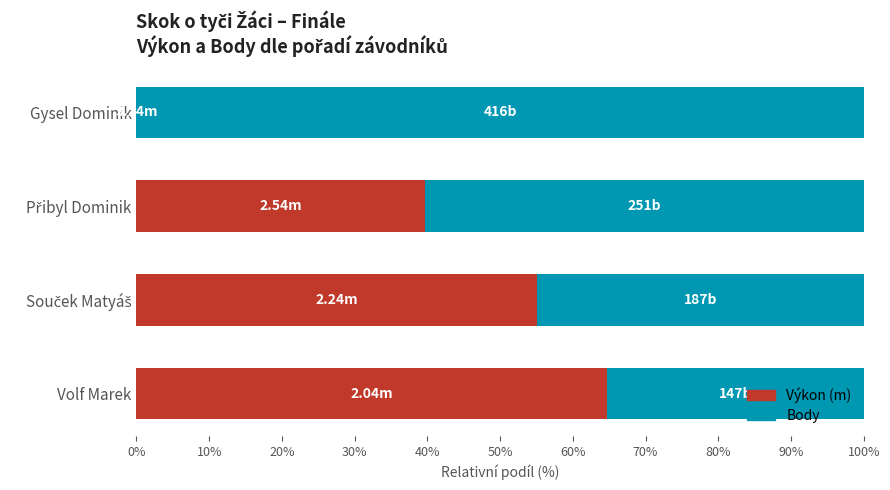

What is the total value across all series at Volf Marek?

100.0